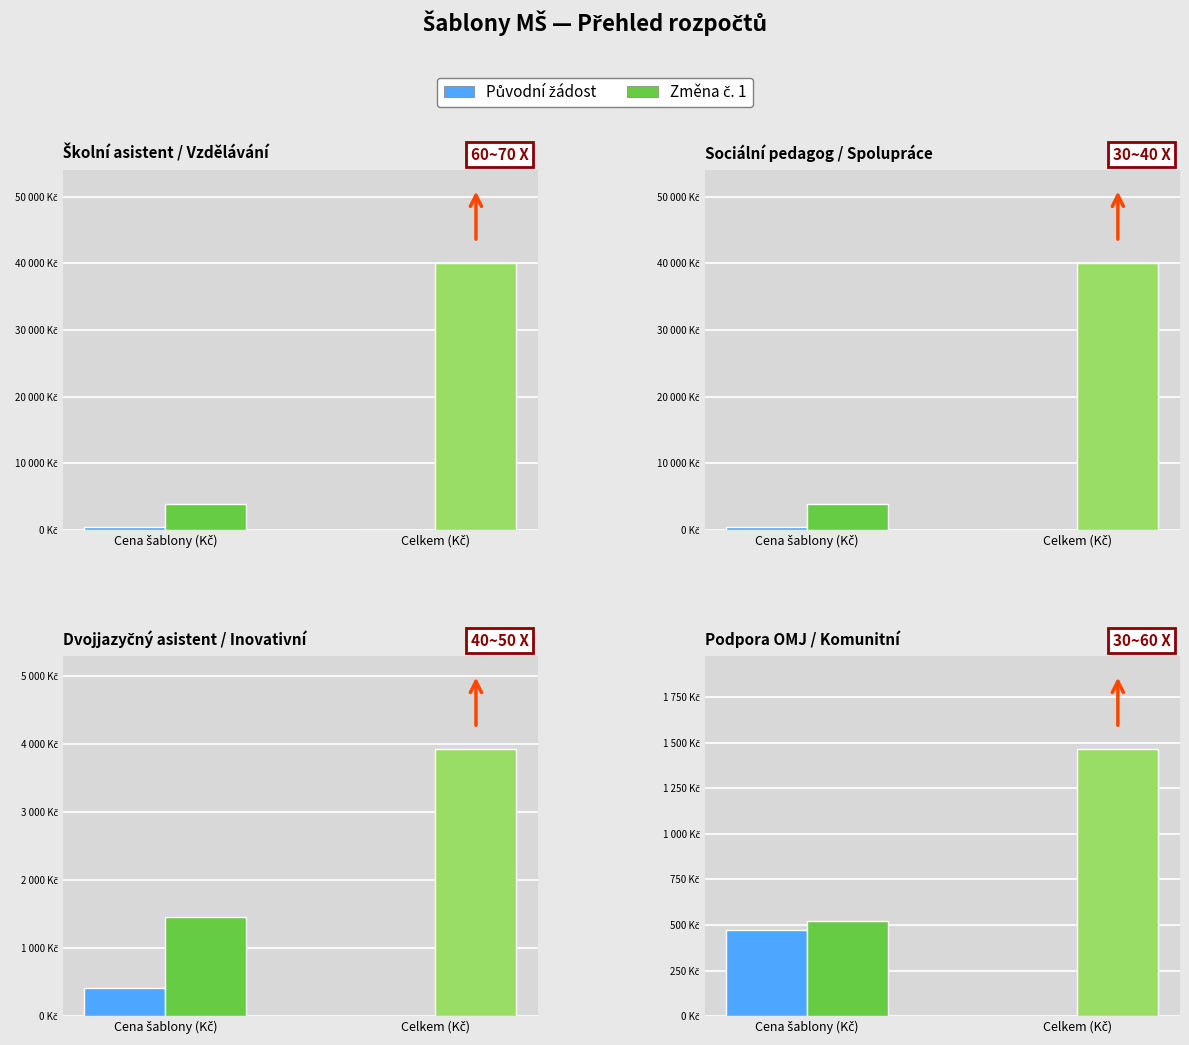

Which series has the largest total across all categories?

Změna